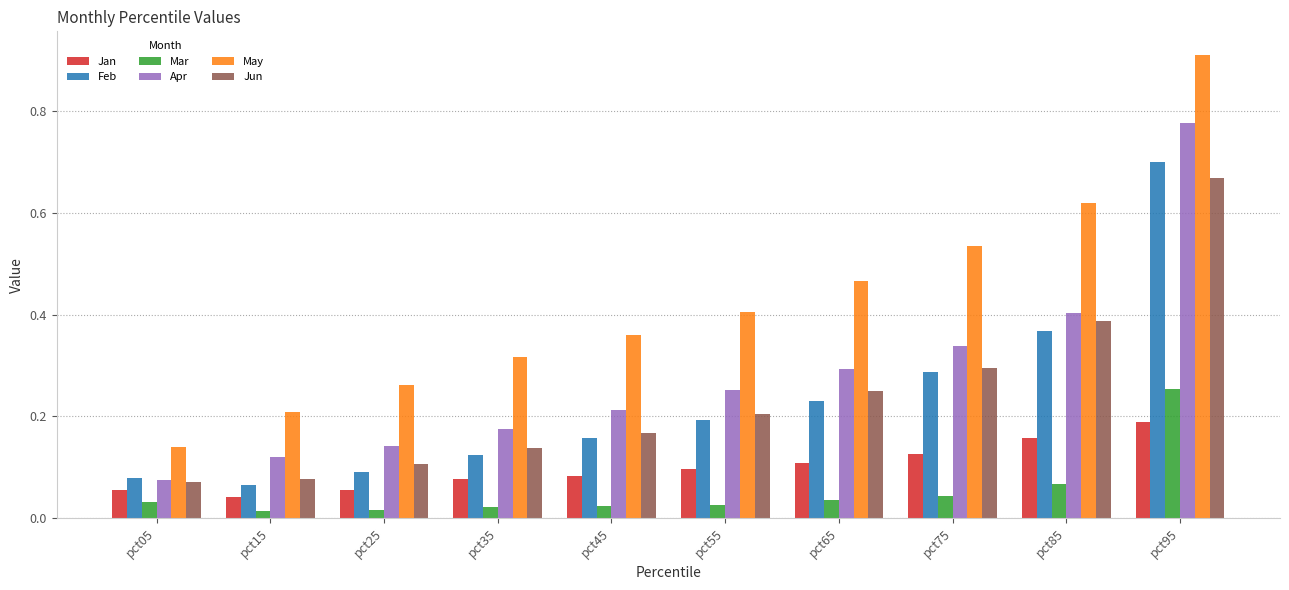

What is the sum of the Apr values at pct65 and pct95?

1.1